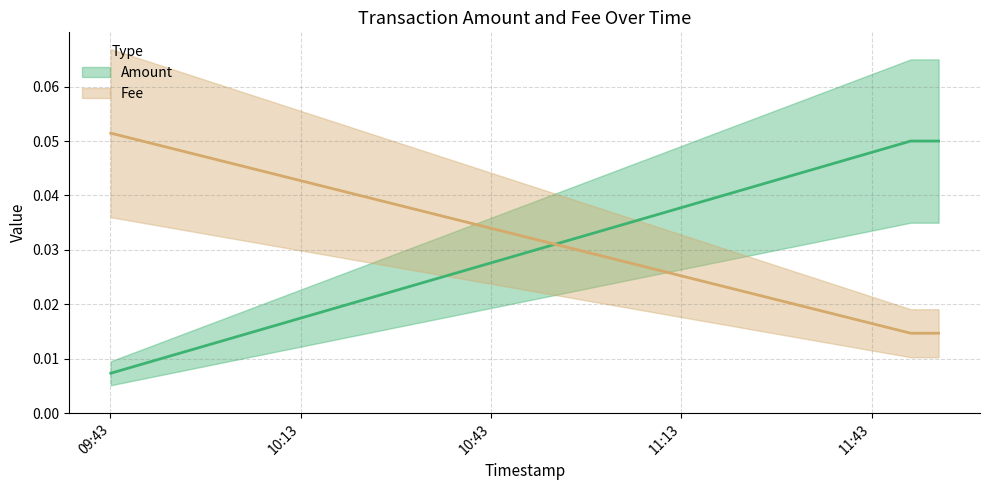

Reading right to left, extract all data points from this chart.

Amount: 2020-11-29 09:43:04=0.0	2020-11-29 11:49:09=0.1	2020-11-29 11:53:33=0.1
Fee: 2020-11-29 09:43:04=0.1	2020-11-29 11:49:09=0.0	2020-11-29 11:53:33=0.0